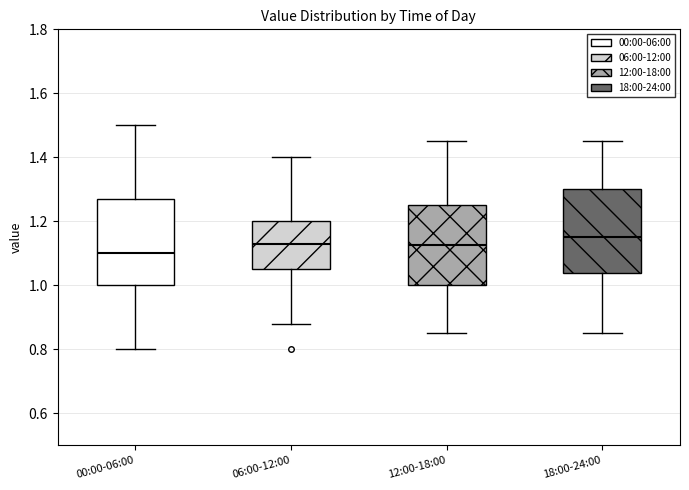

Which box has the highest median line?

18:00-24:00